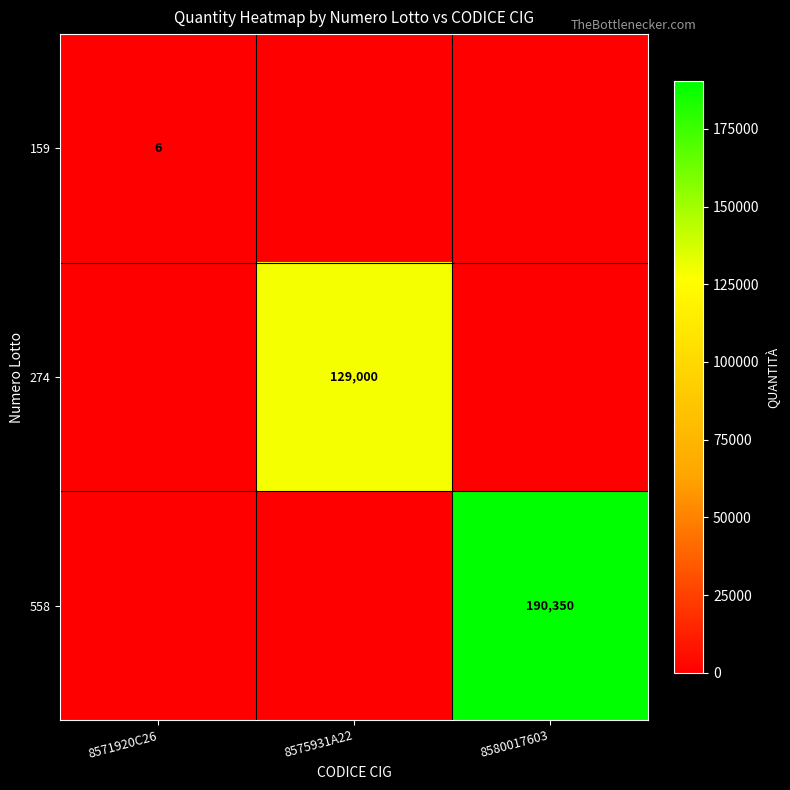

The 159 series shows 9 at 8571920C26. True or false?

False